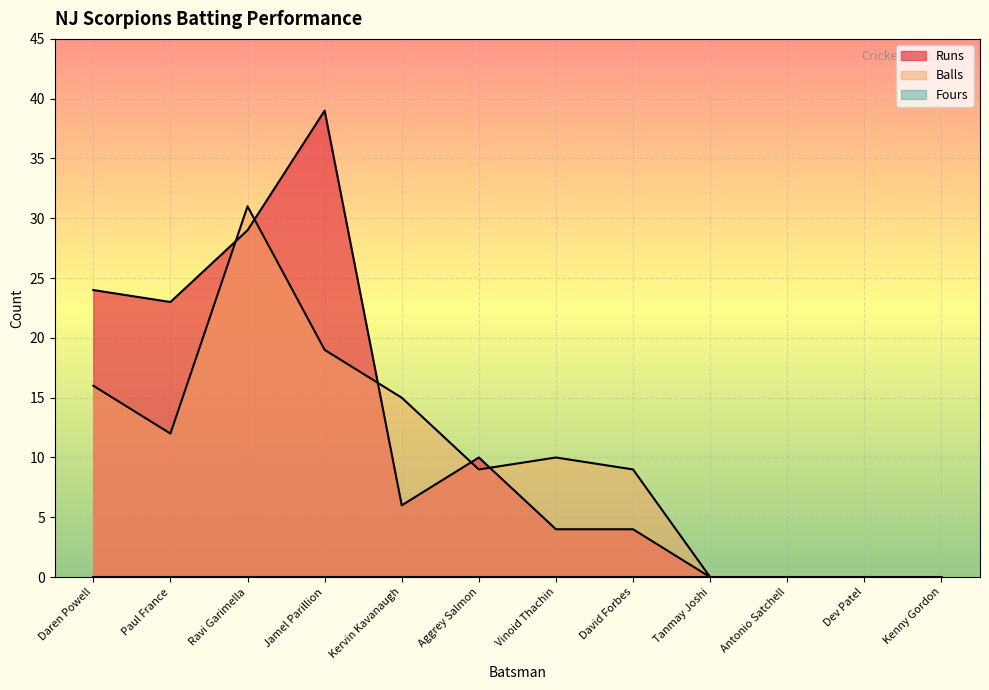

Is it true that Runs equals 0 at Dev Patel?

True